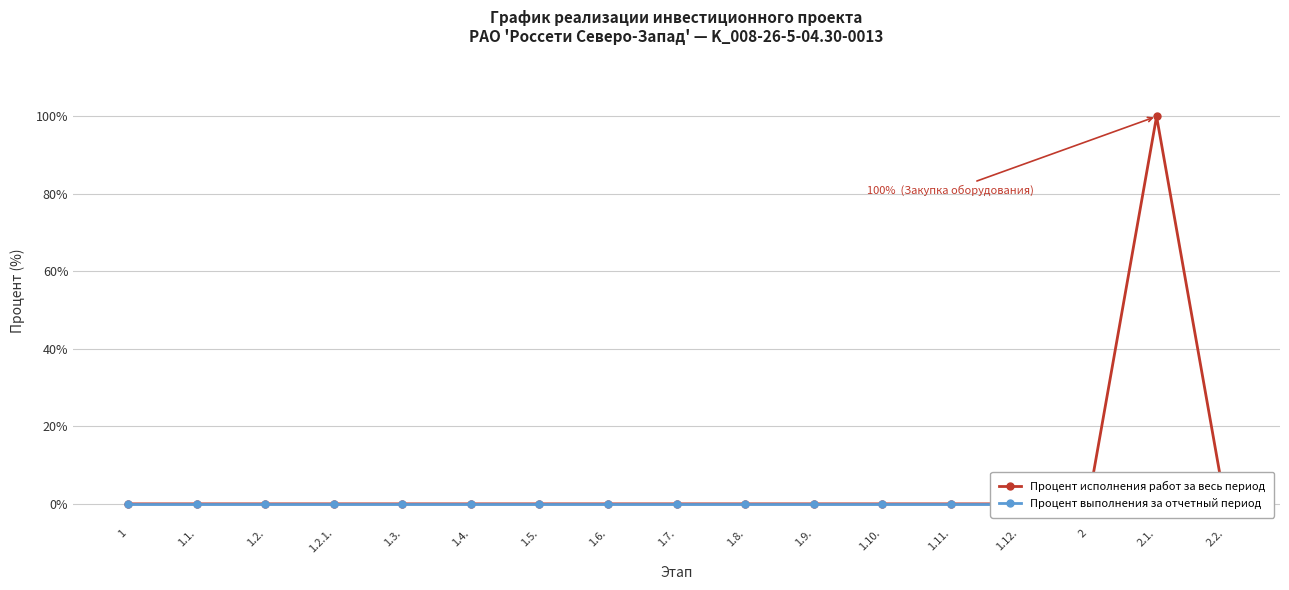

Reading left to right, list all the values displayed in this chart.

Процент исполнения работ за весь период: 1=0	1.1.=0	1.2.=0	1.2.1.=0	1.3.=0	1.4.=0	1.5.=0	1.6.=0	1.7.=0	1.8.=0	1.9.=0	1.10.=0	1.11.=0	1.12.=0	2=0	2.1.=100	2.2.=0
Процент выполнения за отчетный период: 1=0	1.1.=0	1.2.=0	1.2.1.=0	1.3.=0	1.4.=0	1.5.=0	1.6.=0	1.7.=0	1.8.=0	1.9.=0	1.10.=0	1.11.=0	1.12.=0	2=0	2.1.=0	2.2.=0